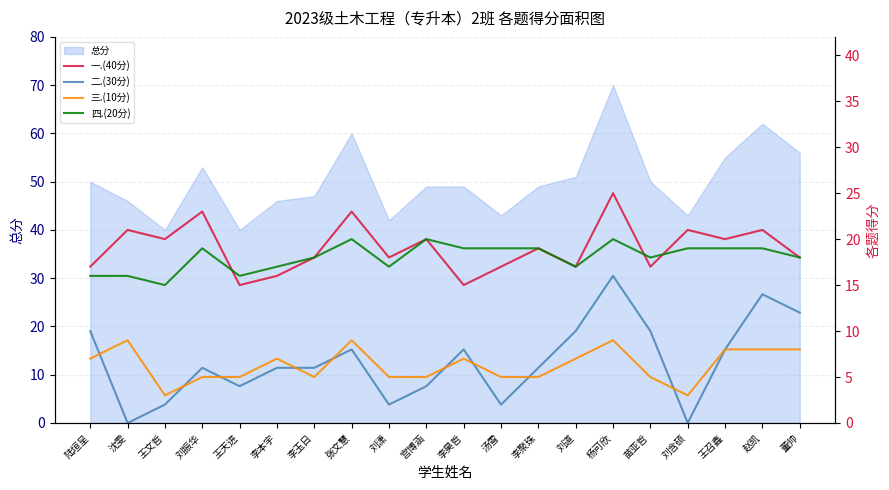

True or false: 四.(20分) and 三.(10分) cross at least once.

False